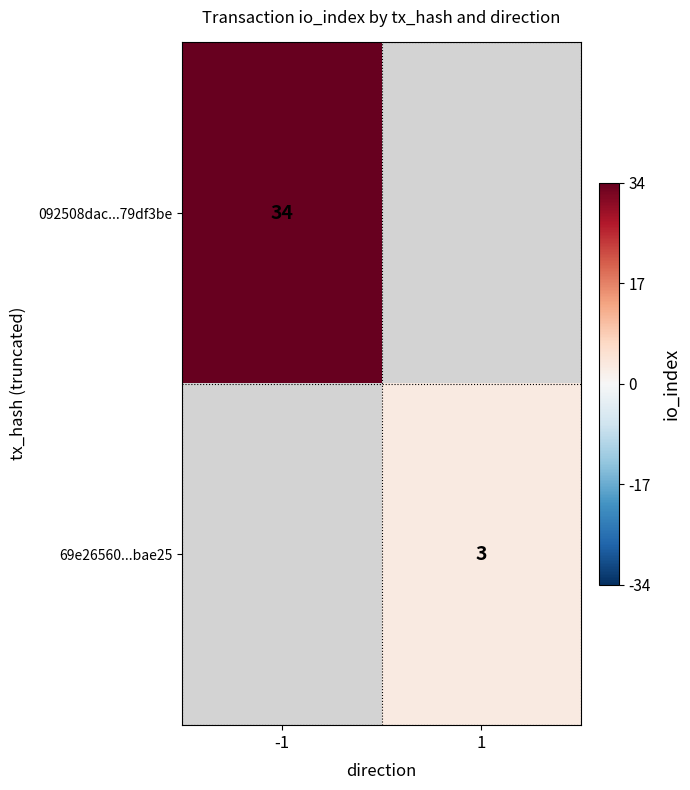

The 69e26560...bae25 series shows 4 at 1. True or false?

False